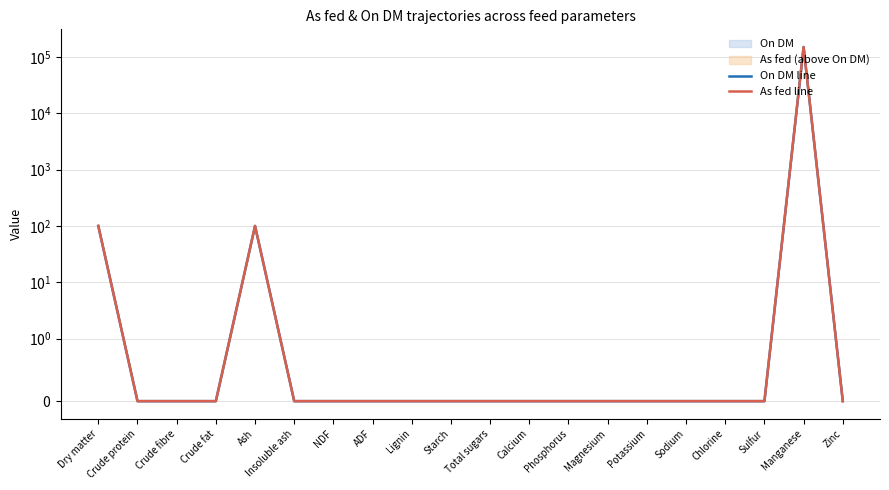

Where is the first local maximum for As fed line?

Ash